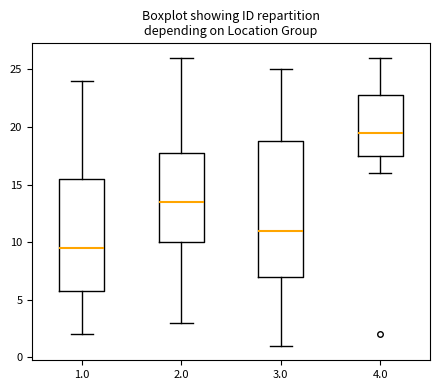

Reading left to right, transcribe this box plot: for each box, give where its median line is, the range the box spans, and where its two whiskers end, as read against the y-axis. The values are not printed on the chart, so give them approximately, as read against the axis.

1.0: median 9.5, box 6.0 to 15.5, whiskers 2.0 to 24.0
2.0: median 13.5, box 10.0 to 18.0, whiskers 3.0 to 26.0
3.0: median 11.0, box 7.0 to 19.0, whiskers 1.0 to 25.0
4.0: median 19.5, box 17.5 to 23.0, whiskers 16.0 to 26.0